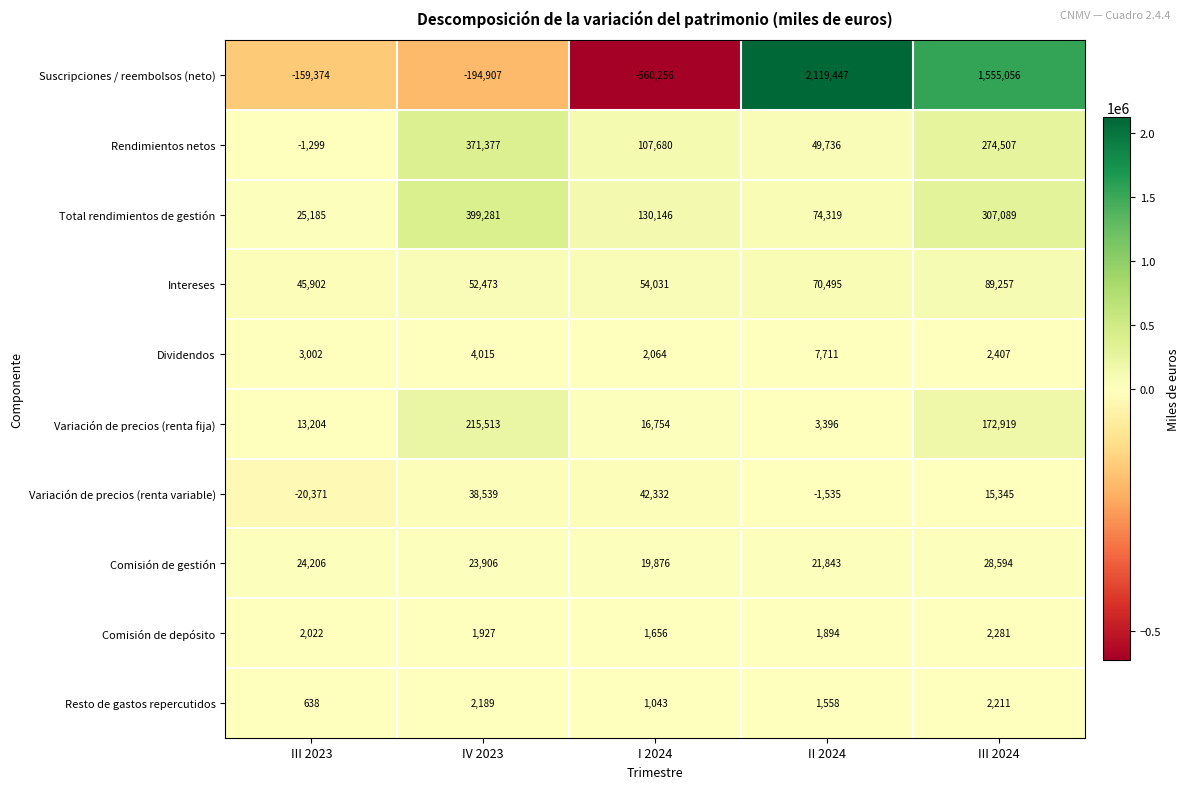

What value does the Resto de gastos repercutidos series have at IV 2023?

2189